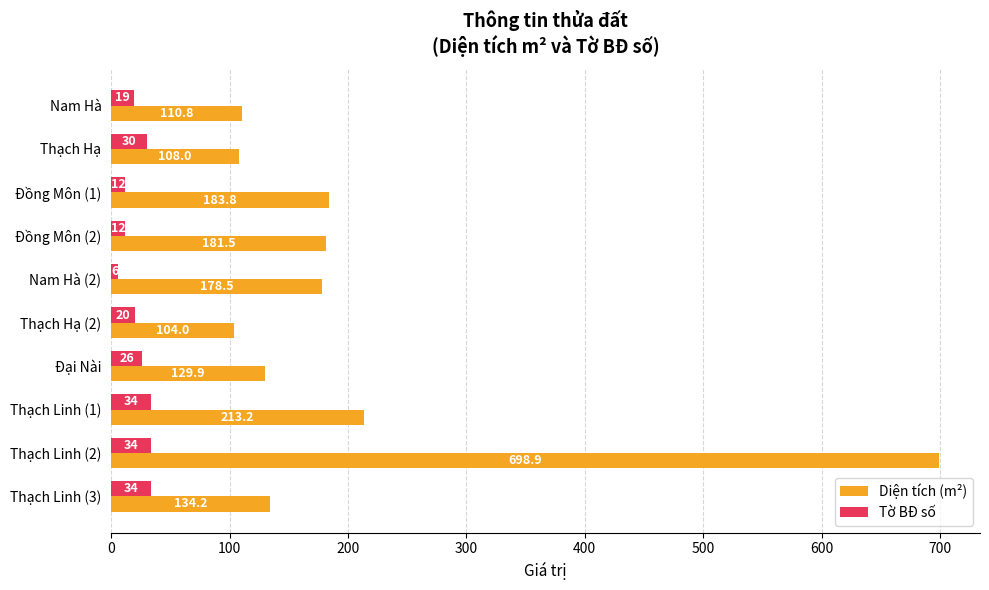

What is the difference between the highest and lowest values at Thạch Hạ?

78.0